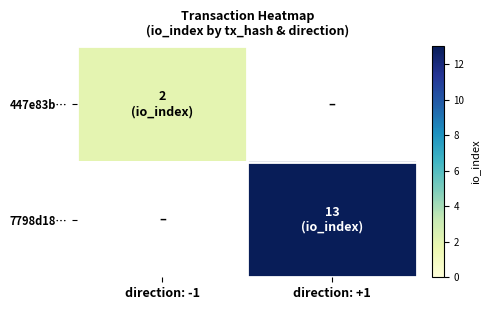

At how many categories does at least one series exceed 6?

1